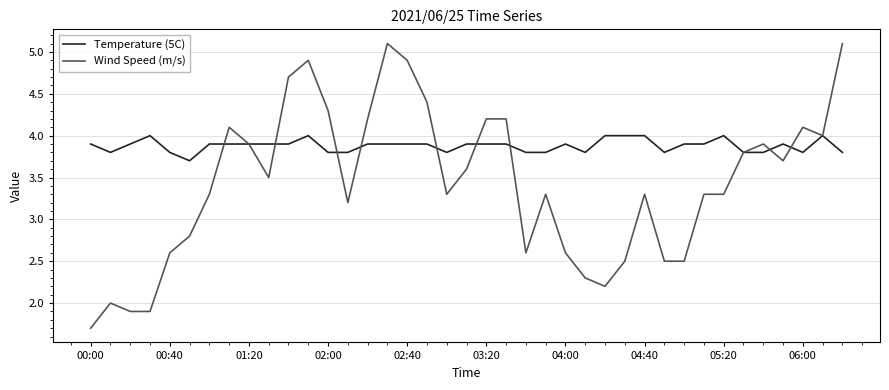

How many Temperature (5C) values are between 3 and 4?

39